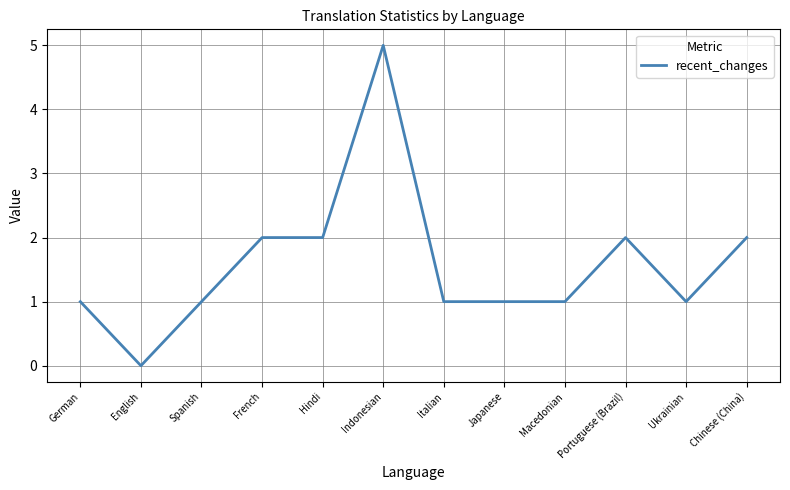

Which label corresponds to the largest value in the chart?

Indonesian